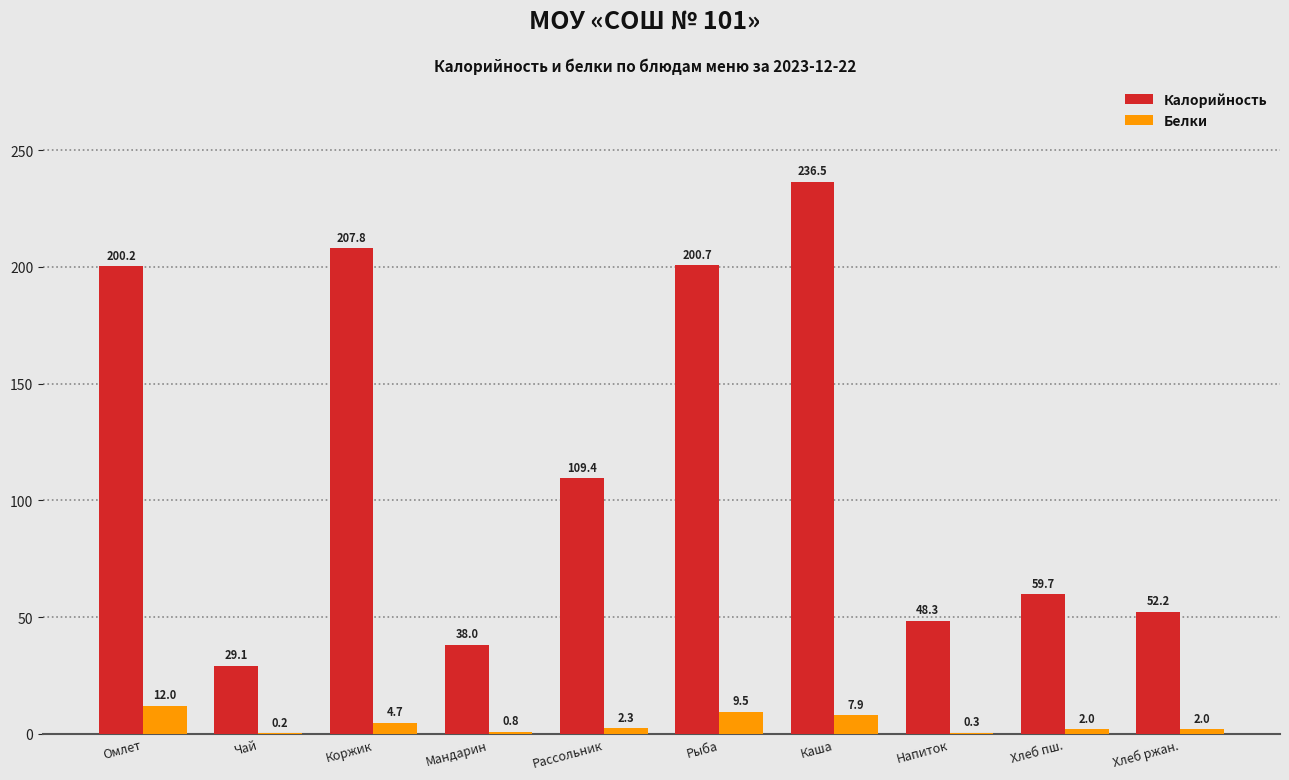

Which series changed the most between Рыба and Каша?

Калорийность